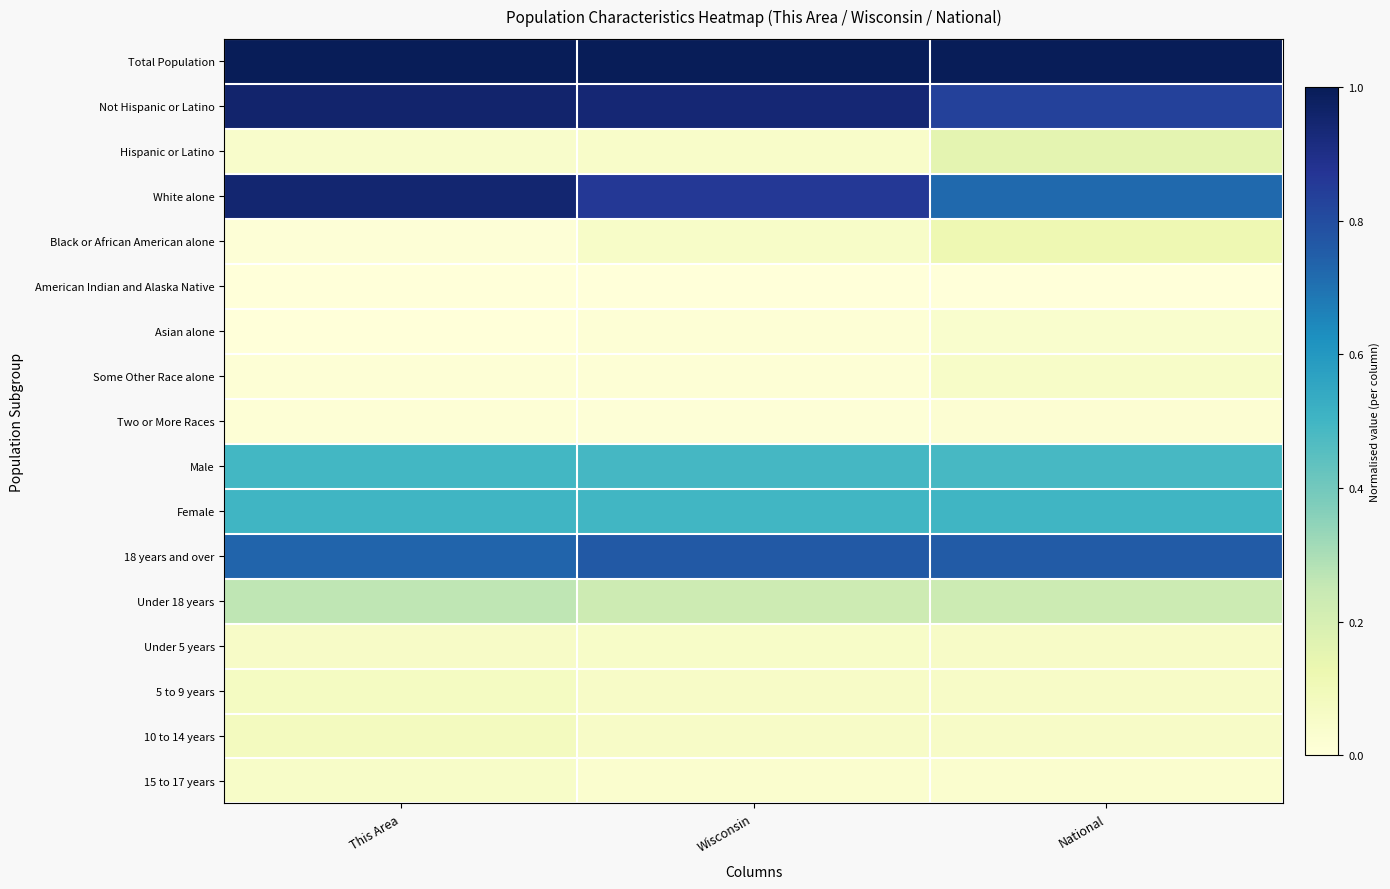

Reading left to right, what are all the values shown in this chart?

Total Population: This Area=1.0	Wisconsin=1.0	National=1.0
Not Hispanic or Latino: This Area=1.0	Wisconsin=0.9	National=0.8
Hispanic or Latino: This Area=0.0	Wisconsin=0.0	National=0.2
White alone: This Area=0.9	Wisconsin=0.9	National=0.7
Black or African American alone: This Area=0.0	Wisconsin=0.1	National=0.1
American Indian and Alaska Native: This Area=0.0	Wisconsin=0.0	National=0.0
Asian alone: This Area=0.0	Wisconsin=0.0	National=0.0
Some Other Race alone: This Area=0.0	Wisconsin=0.0	National=0.1
Two or More Races: This Area=0.0	Wisconsin=0.0	National=0.0
Male: This Area=0.5	Wisconsin=0.5	National=0.5
Female: This Area=0.5	Wisconsin=0.5	National=0.5
18 years and over: This Area=0.7	Wisconsin=0.8	National=0.8
Under 18 years: This Area=0.3	Wisconsin=0.2	National=0.2
Under 5 years: This Area=0.1	Wisconsin=0.1	National=0.1
5 to 9 years: This Area=0.1	Wisconsin=0.1	National=0.1
10 to 14 years: This Area=0.1	Wisconsin=0.1	National=0.1
15 to 17 years: This Area=0.1	Wisconsin=0.0	National=0.0